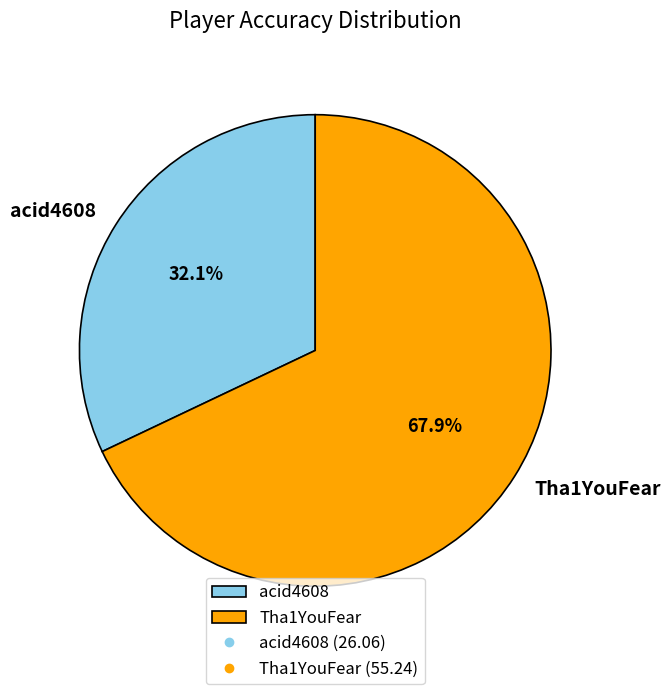

What is the majority slice?

Tha1YouFear